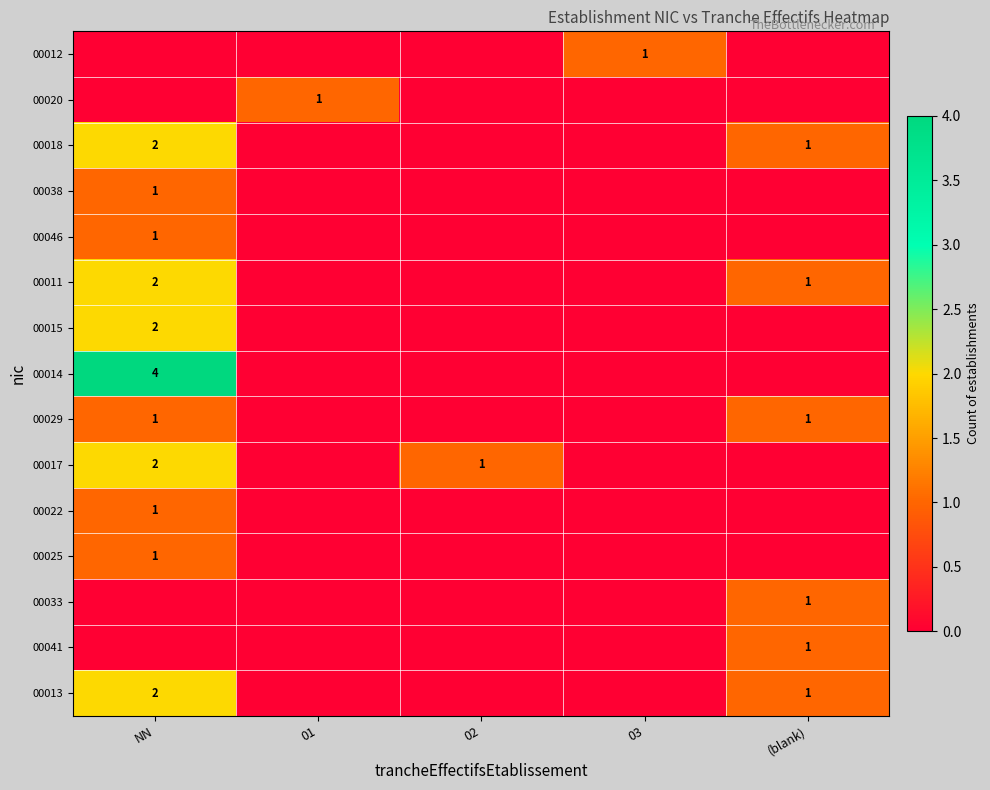

True or false: 00012 has a value of 2 at 03.

False